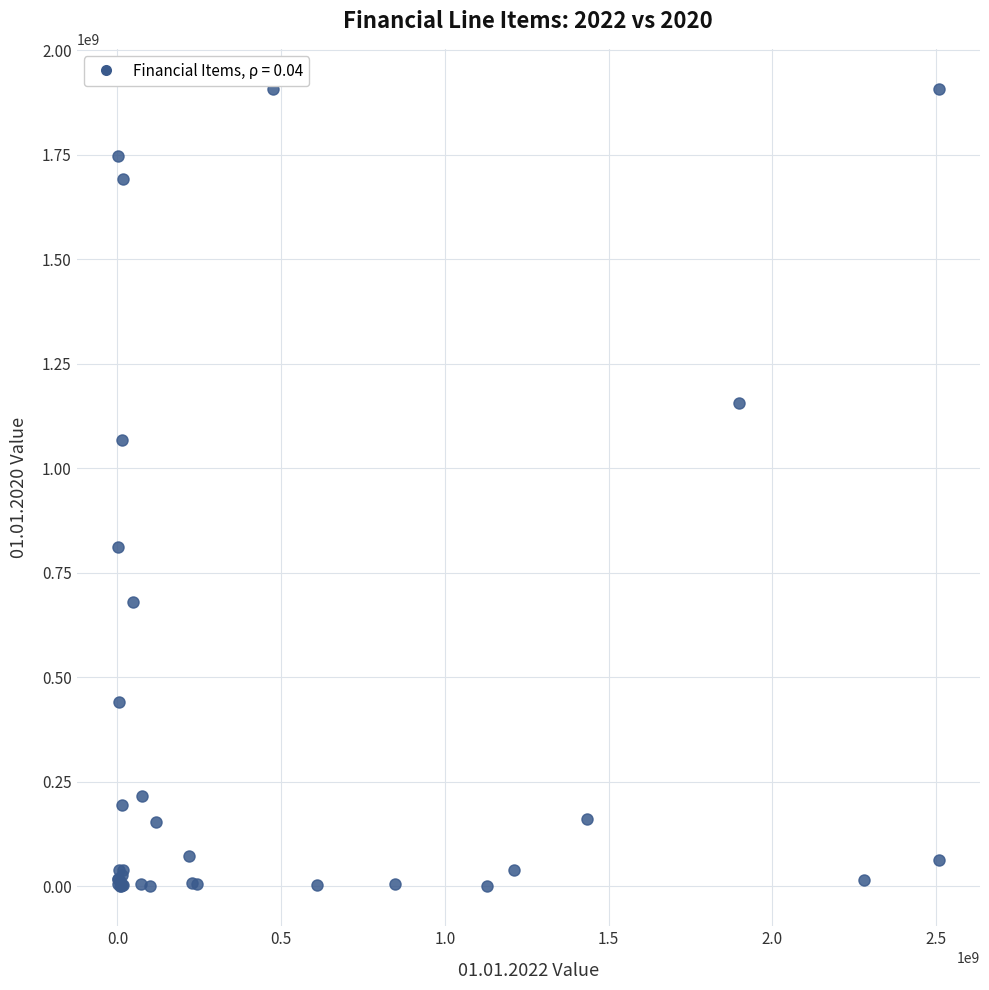

What Y value in the scatter plot is closest to 953913500?

1068003000